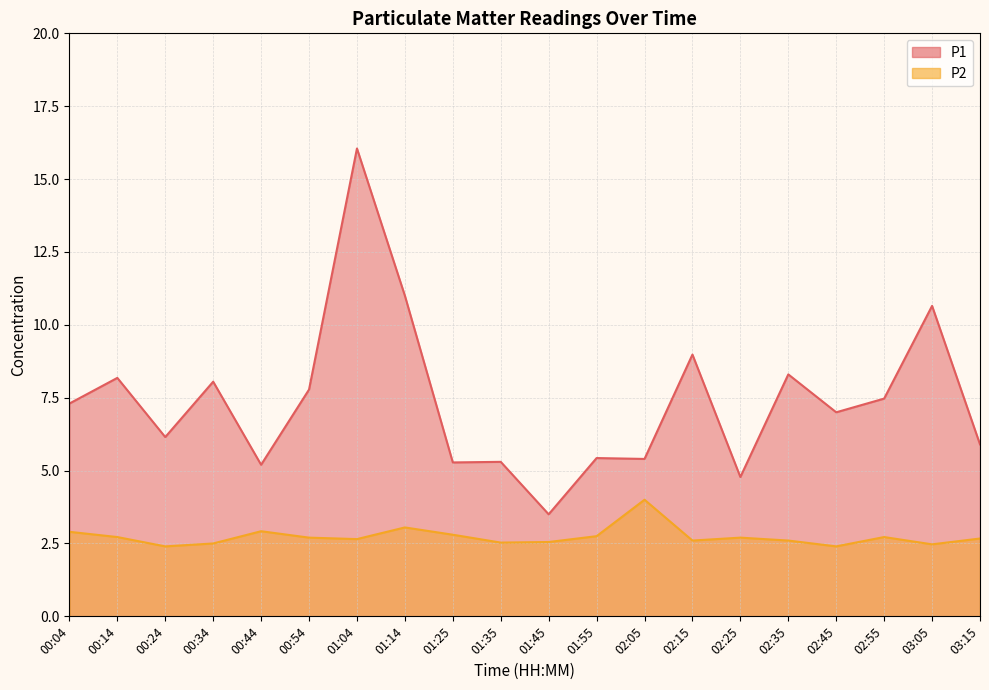

What is the average value of the P1 series?

7.4